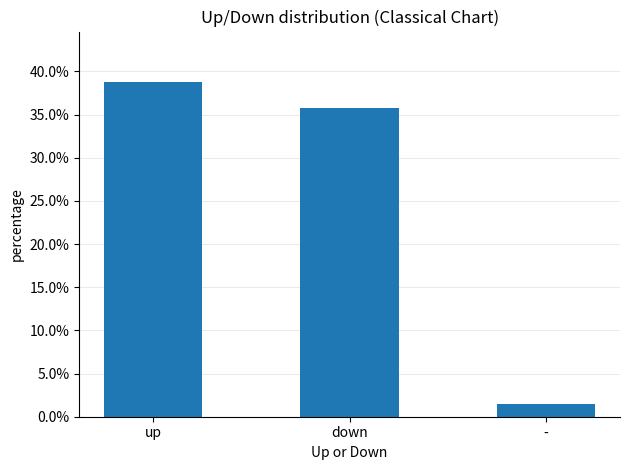

What is the difference between the maximum and minimum values?

0.4